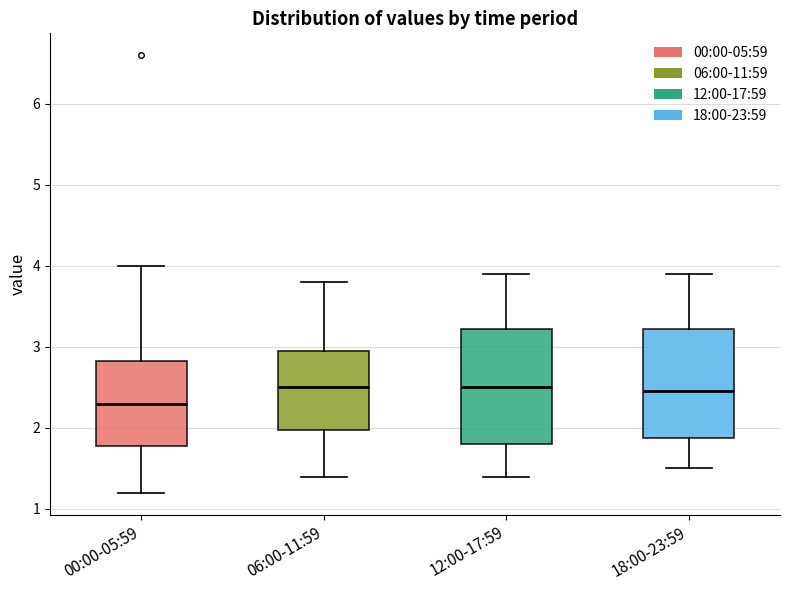

Reading left to right, read every box against the y-axis: the position of its median line, the range the box covers, and the ends of its whiskers. The values are not printed on the chart, so give them approximately, as read against the axis.

00:00-05:59: median 2.3, box 1.8 to 2.8, whiskers 1.2 to 4.0
06:00-11:59: median 2.5, box 2.0 to 3.0, whiskers 1.4 to 3.8
12:00-17:59: median 2.5, box 1.8 to 3.2, whiskers 1.4 to 3.9
18:00-23:59: median 2.5, box 1.9 to 3.2, whiskers 1.5 to 3.9